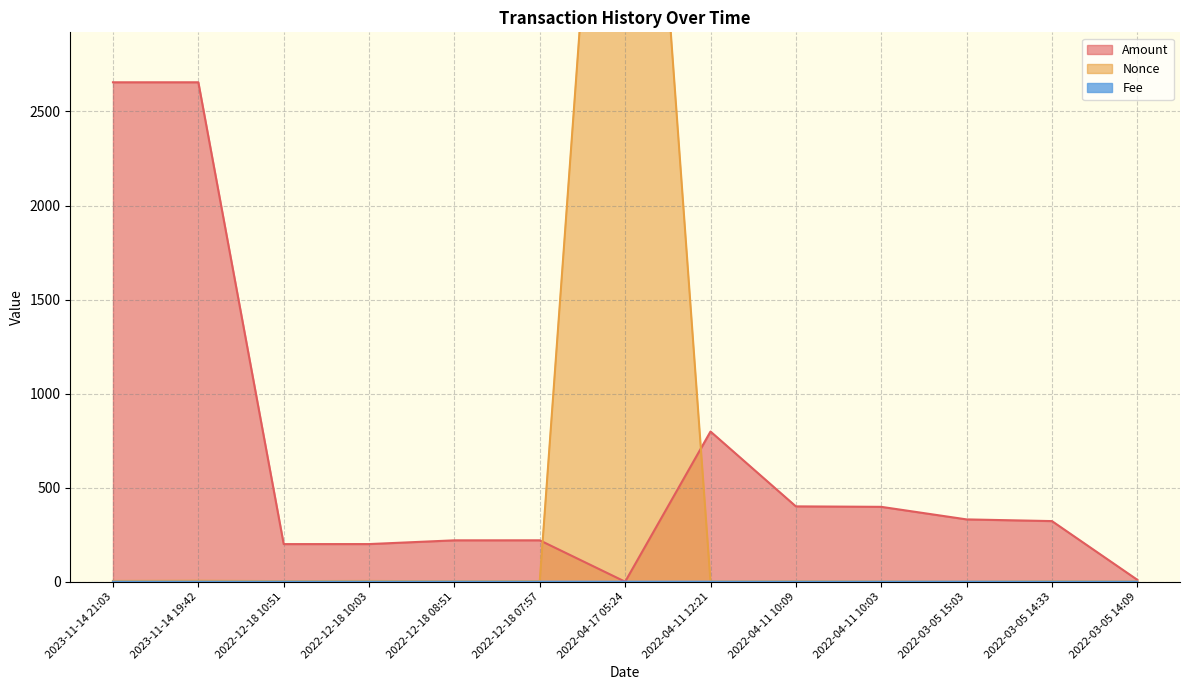

What is the sum of all Nonce values?

6303.0